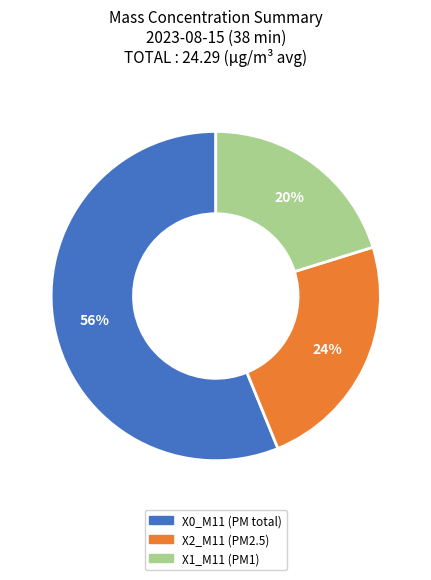

True or false: X1_M11 (PM1) accounts for 20% of the total.

True